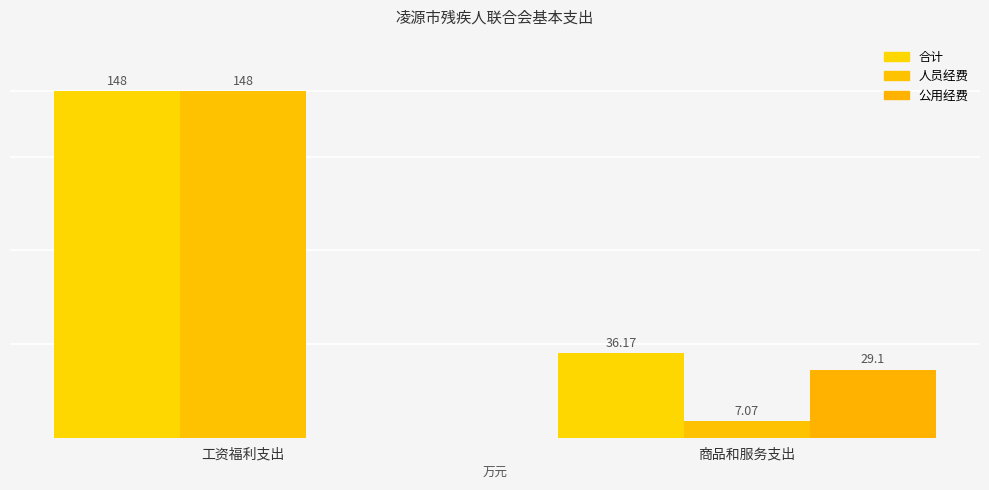

What is the difference between the 人员经费 values at 工资福利支出 and 商品和服务支出?

140.9